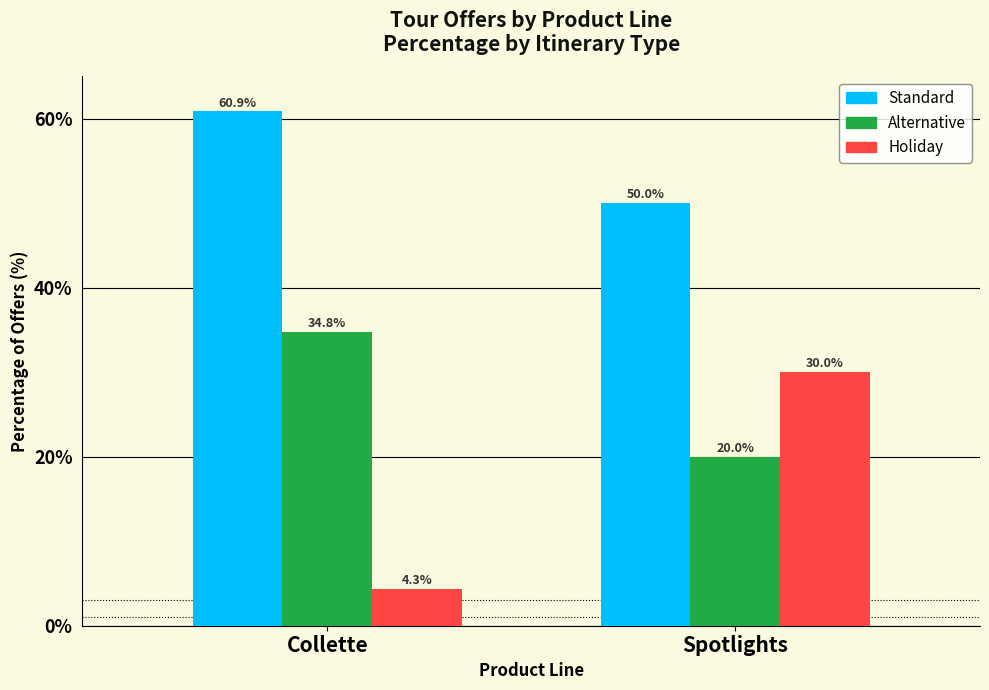

What is the spread (max minus min) of values at Collette?

56.5